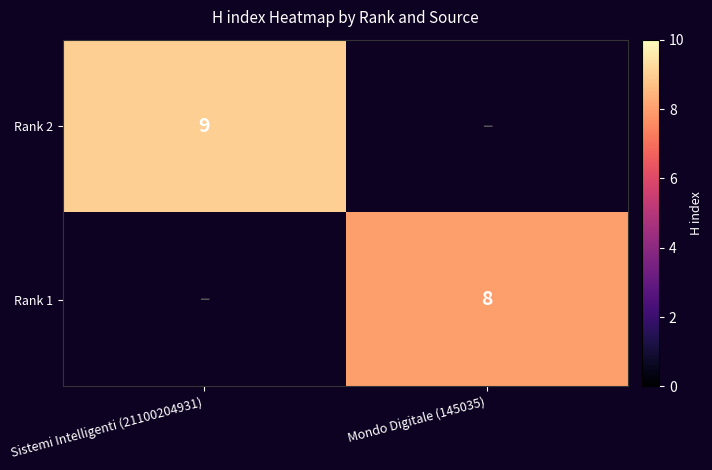

Which has a higher value, Sistemi Intelligenti (21100204931) or Mondo Digitale (145035)?

Sistemi Intelligenti (21100204931)